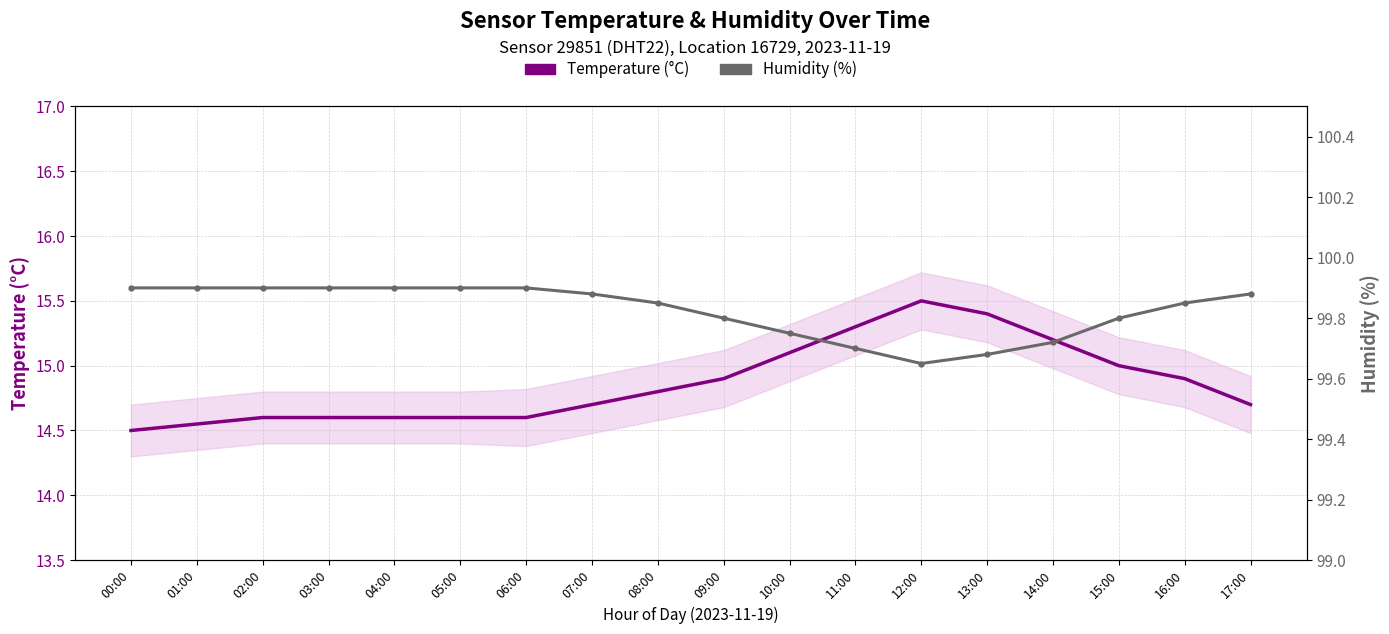

Which has a higher value, 12:00 or 05:00?

12:00